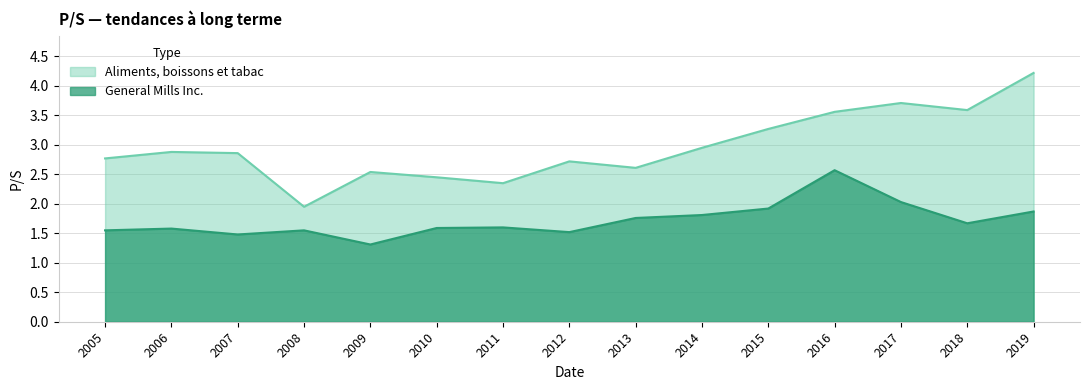

Rank the series by their maximum value, from highest to lowest.

Aliments, boissons et tabac, General Mills Inc.